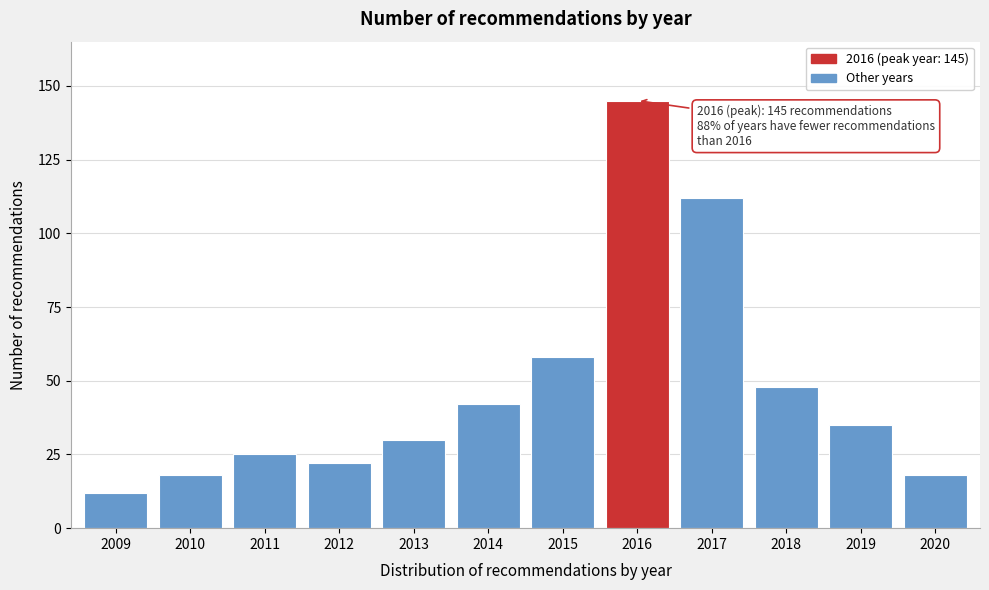

Reading right to left, transcribe all the data shown in this chart.

2020=18	2019=35	2018=48	2017=112	2016=145	2015=58	2014=42	2013=30	2012=22	2011=25	2010=18	2009=12